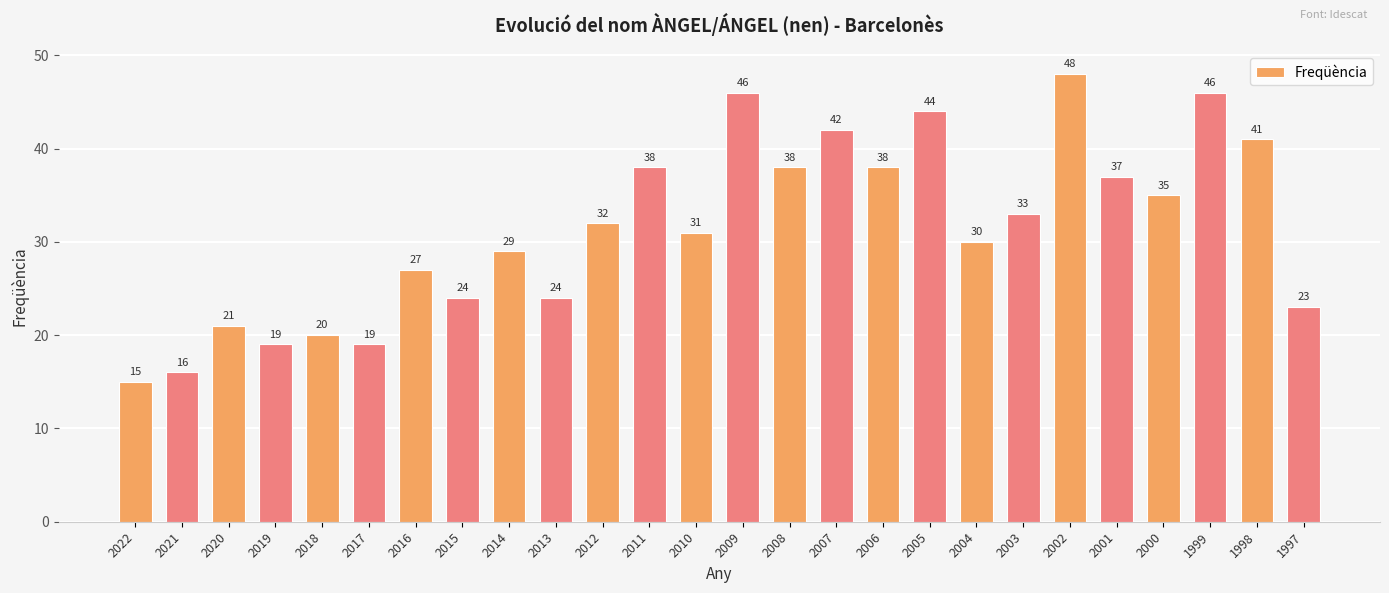

Does the chart contain any negative values?

No